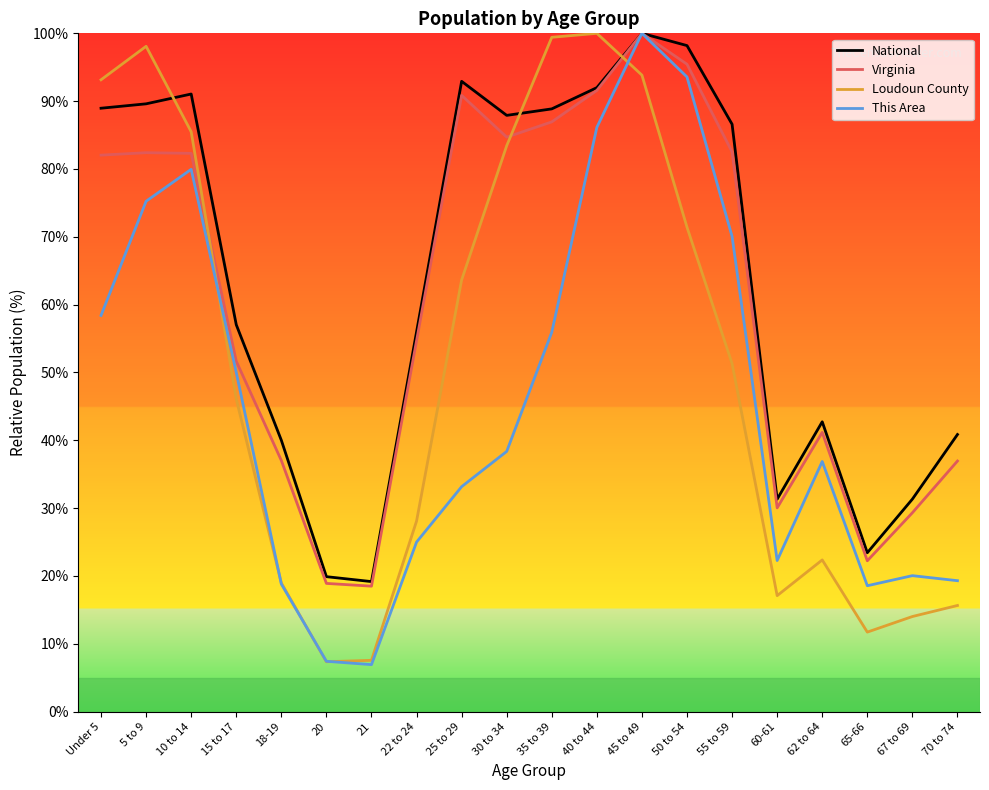

What position from the left is 67 to 69?

19